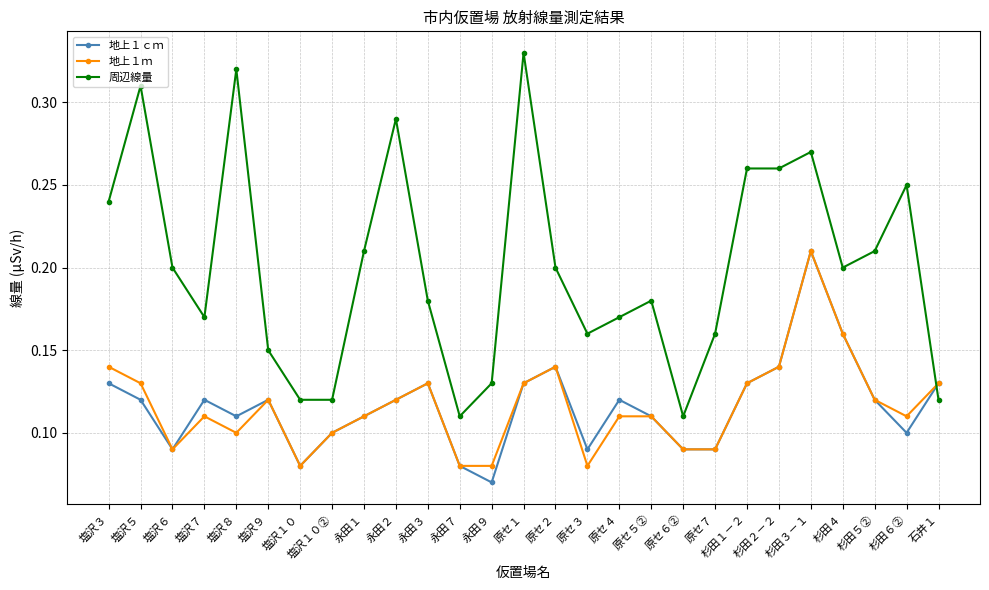

Is the value of 地上１ｍ at 原セ３ greater than the value of 周辺線量 at 杉田４?

No